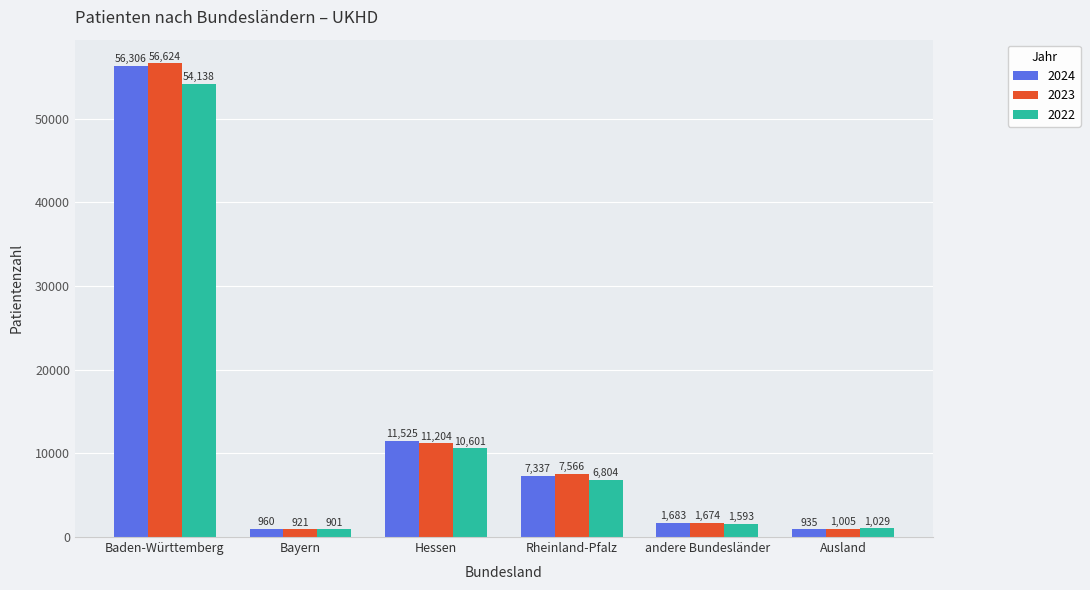

What is the label of the 2nd bar from the left?

Bayern